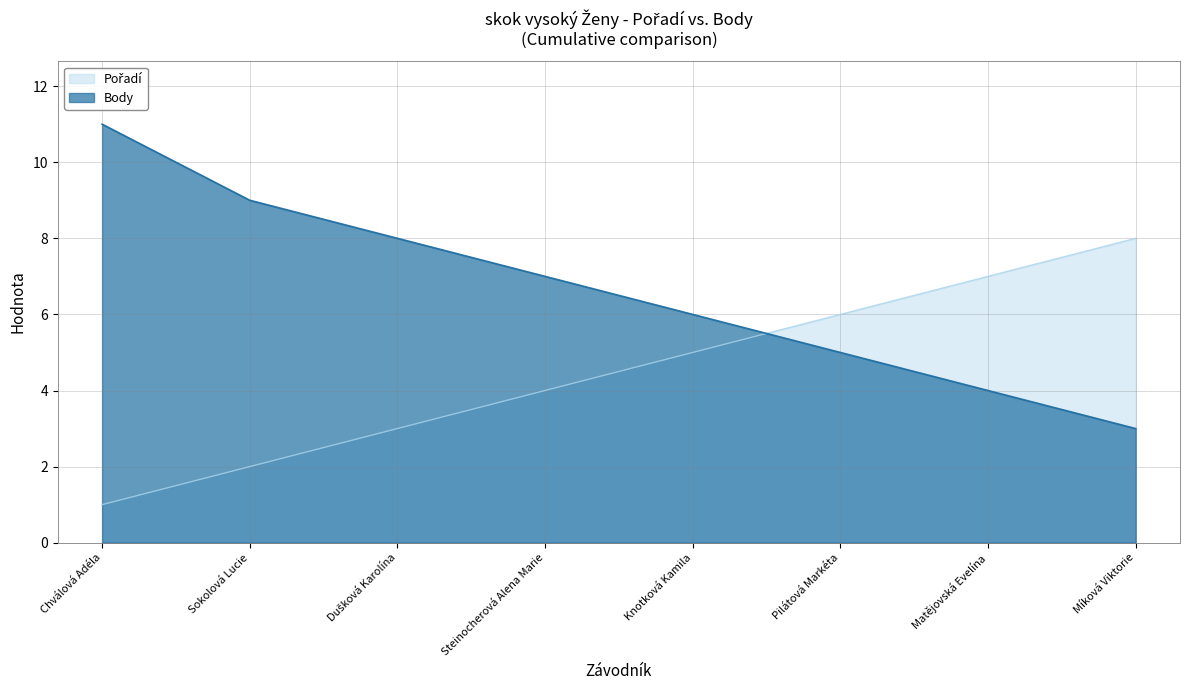

What is the sum of all Pořadí values?

36